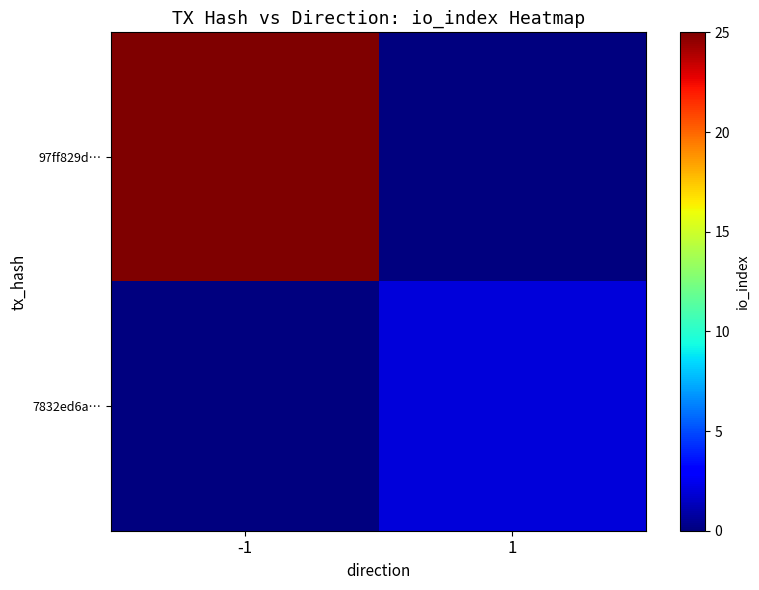

Reading right to left, list all the values displayed in this chart.

97ff829d…: 1=0	-1=25
7832ed6a…: 1=2	-1=0